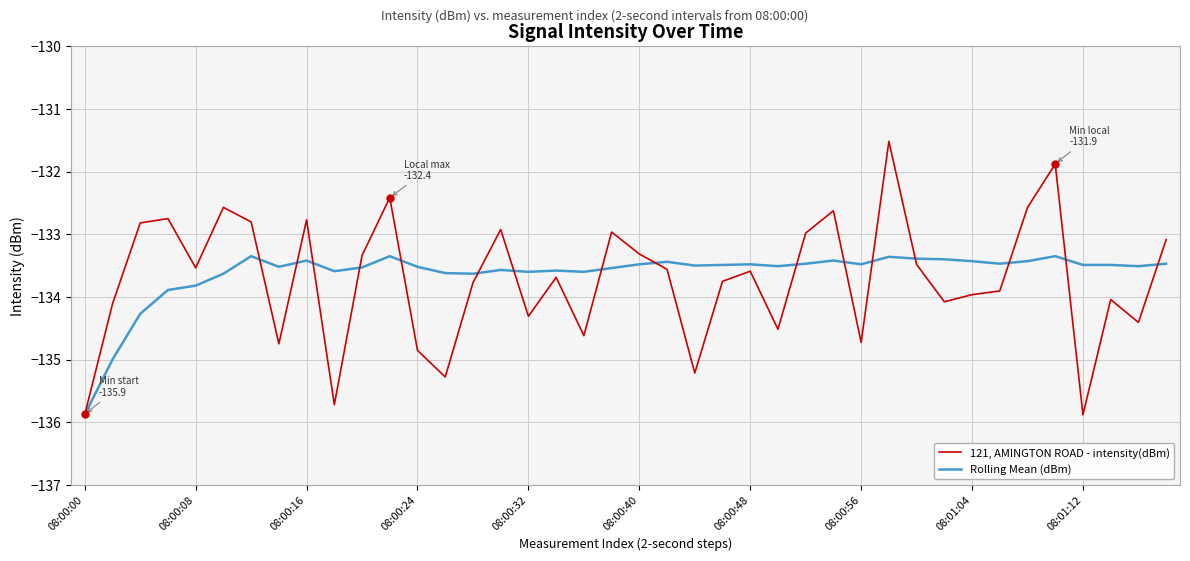

What is the greatest value displayed?

-131.5